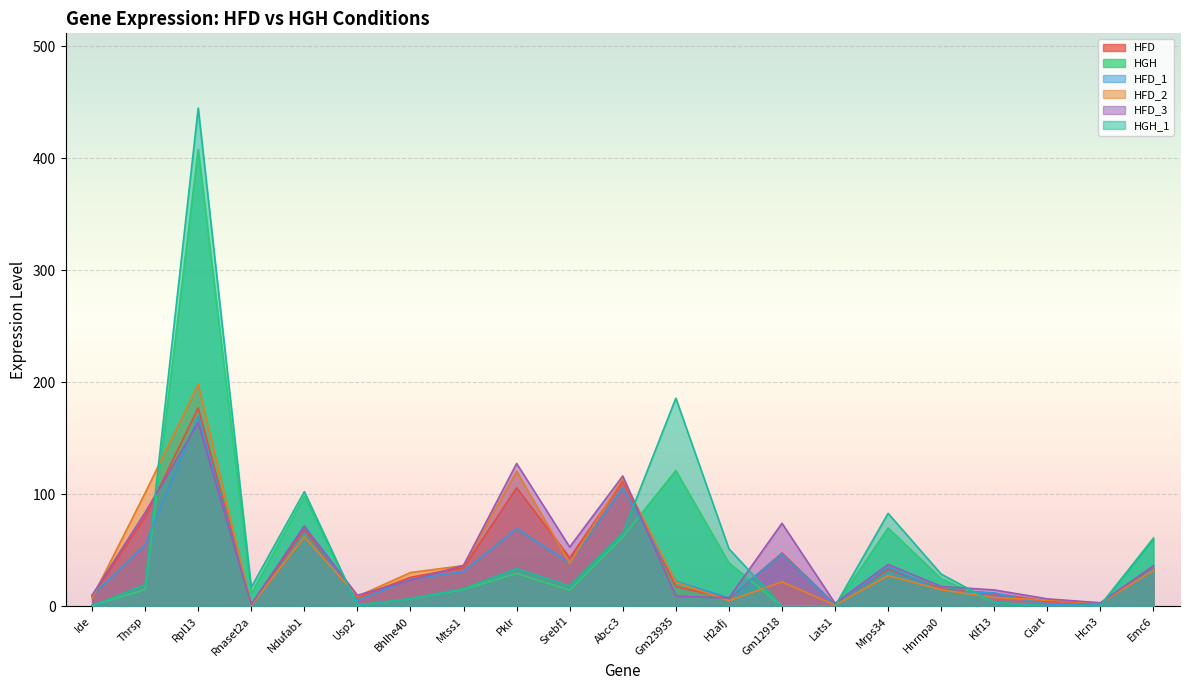

Which series has the largest range (max minus min)?

HGH_1